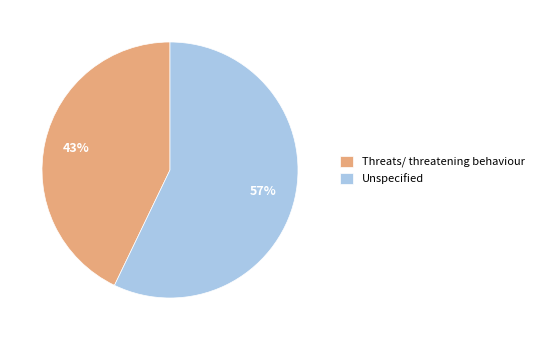

Count the number of slices in the pie.

2